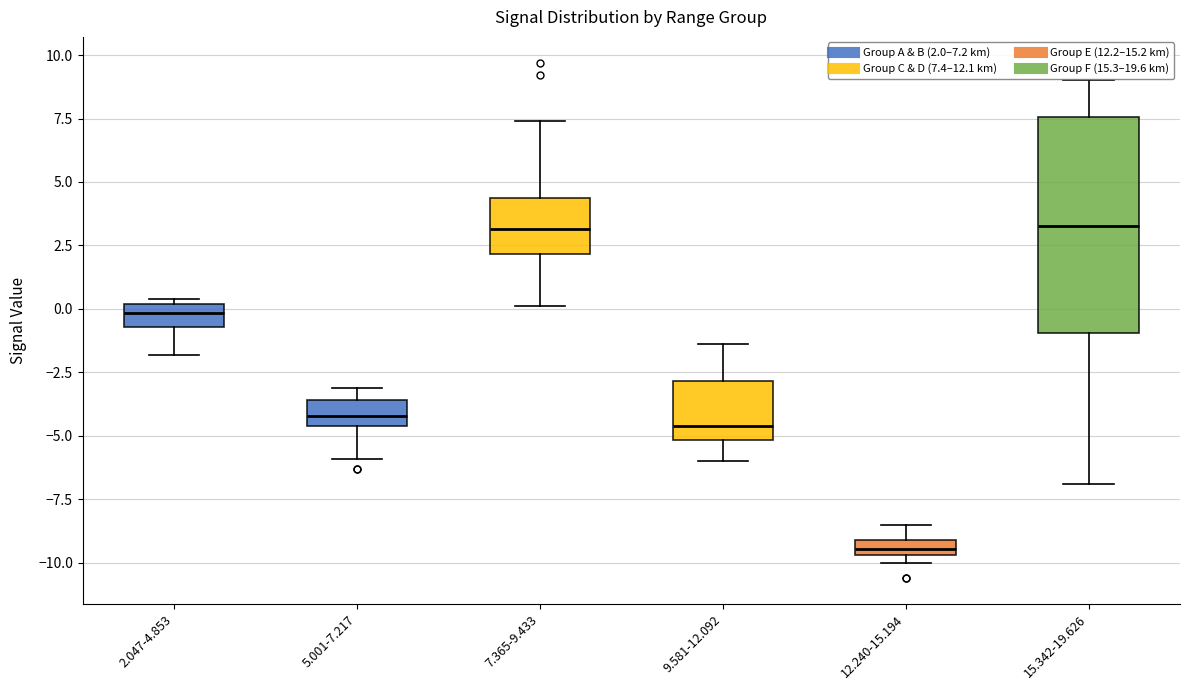

Where does the lower whisker of the box for 15.342-19.626 end on the y-axis? The values are not printed on the chart, so give them approximately, as read against the axis.

-7.0